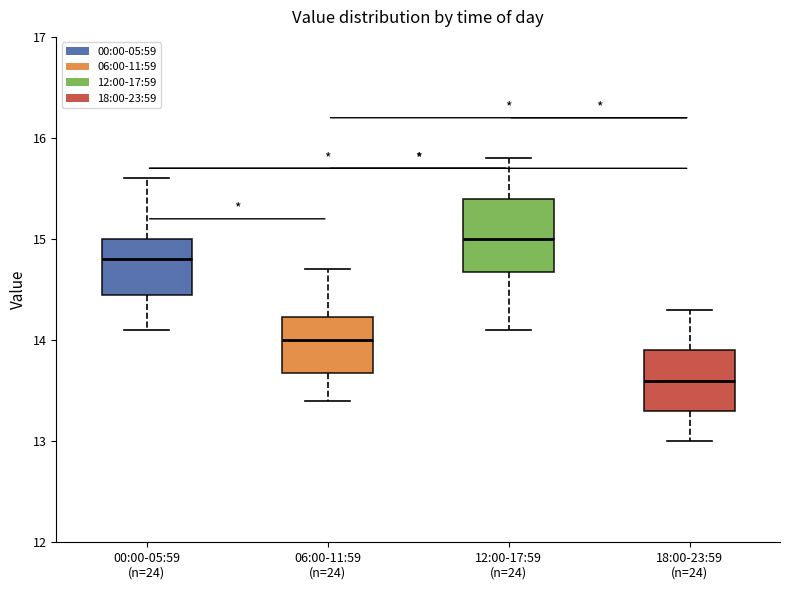

Which box has the lowest median line?

18:00-23:59 (n=24)